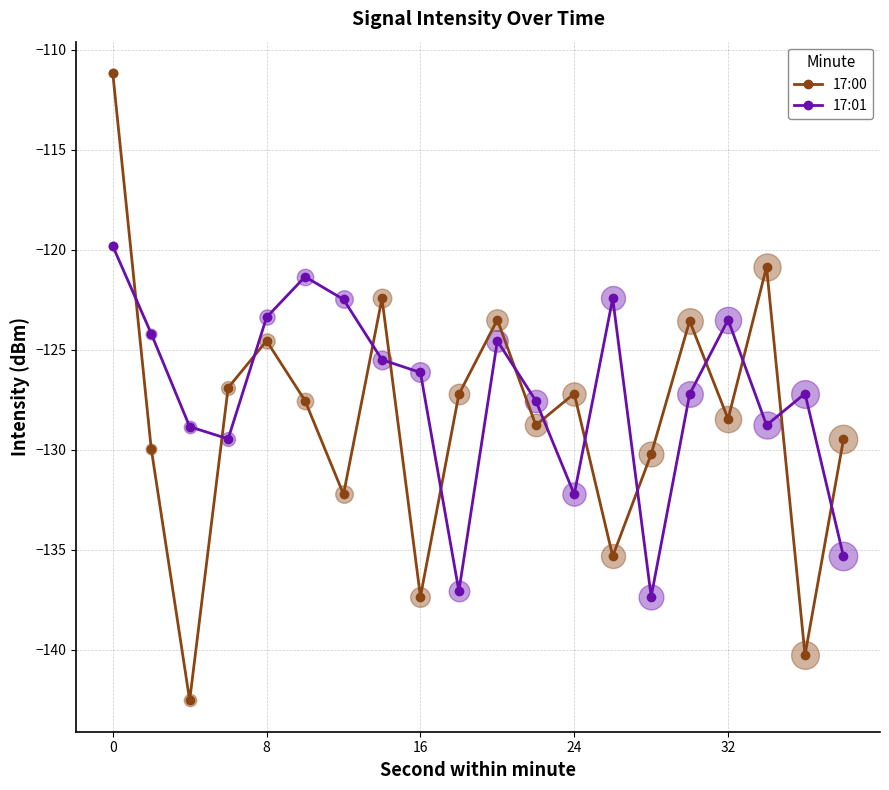

Which series has the largest total across all categories?

17:01